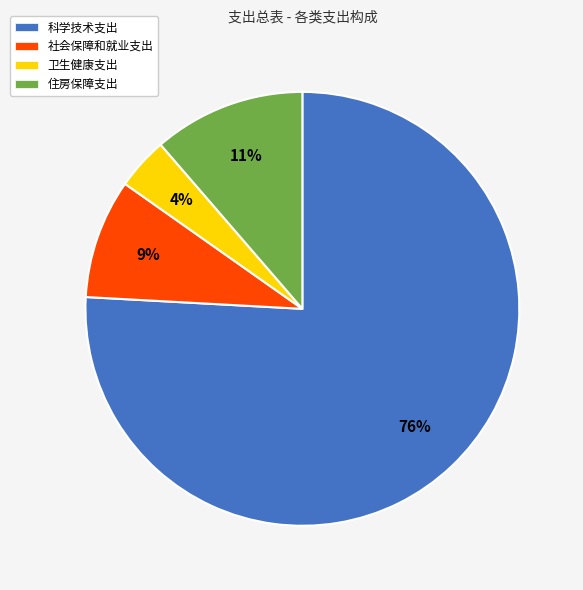

What percentage is the 卫生健康支出 slice, to the nearest percent?

4%